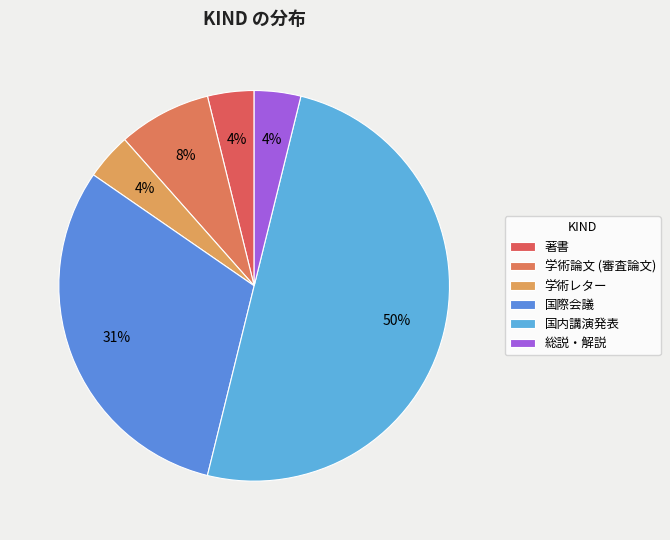

To the nearest percent, what portion does 学術レター represent?

4%